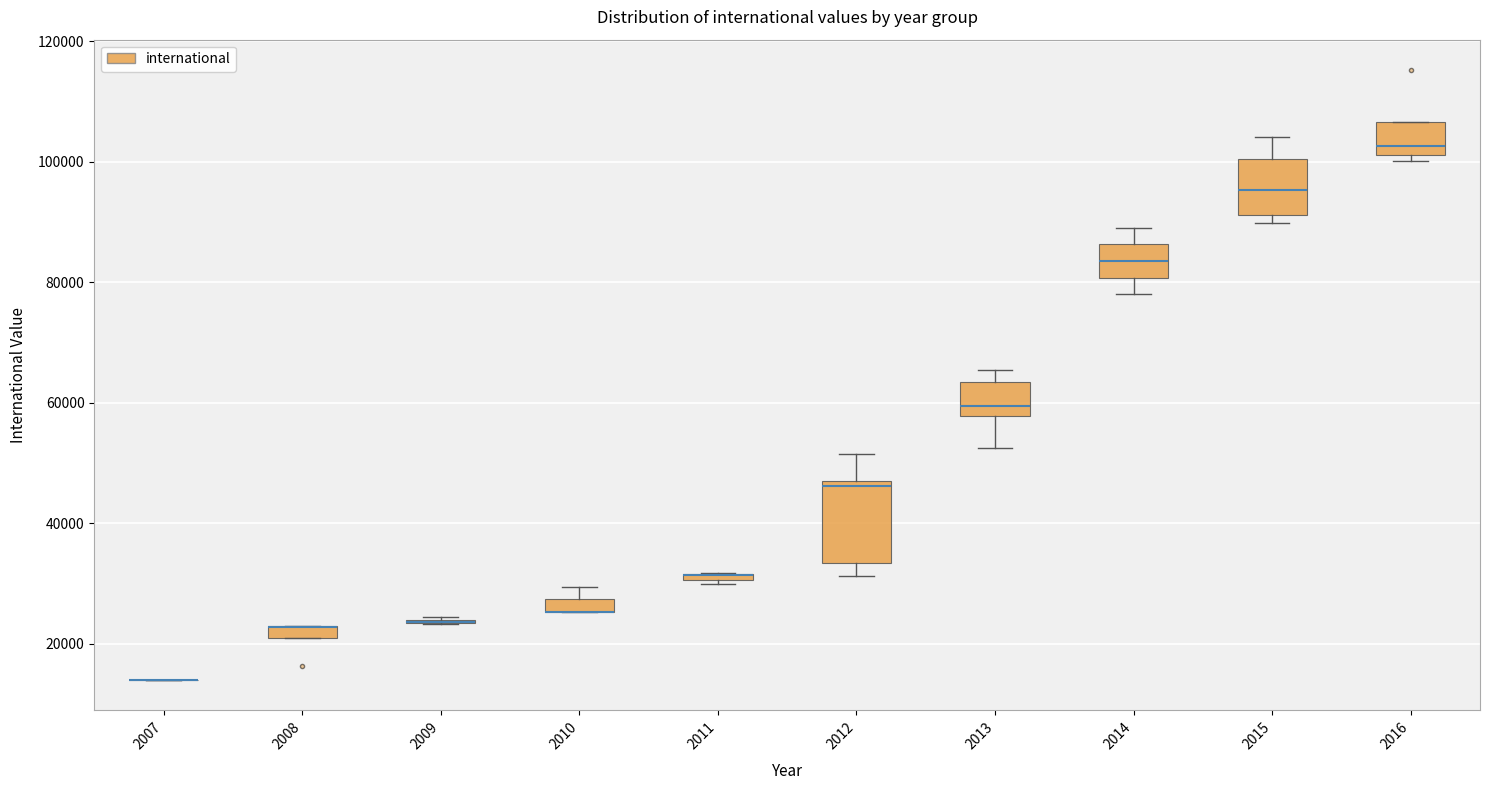

Where does the upper whisker of the box at x = 2015 end on the y-axis? The values are not printed on the chart, so give them approximately, as read against the axis.

104000